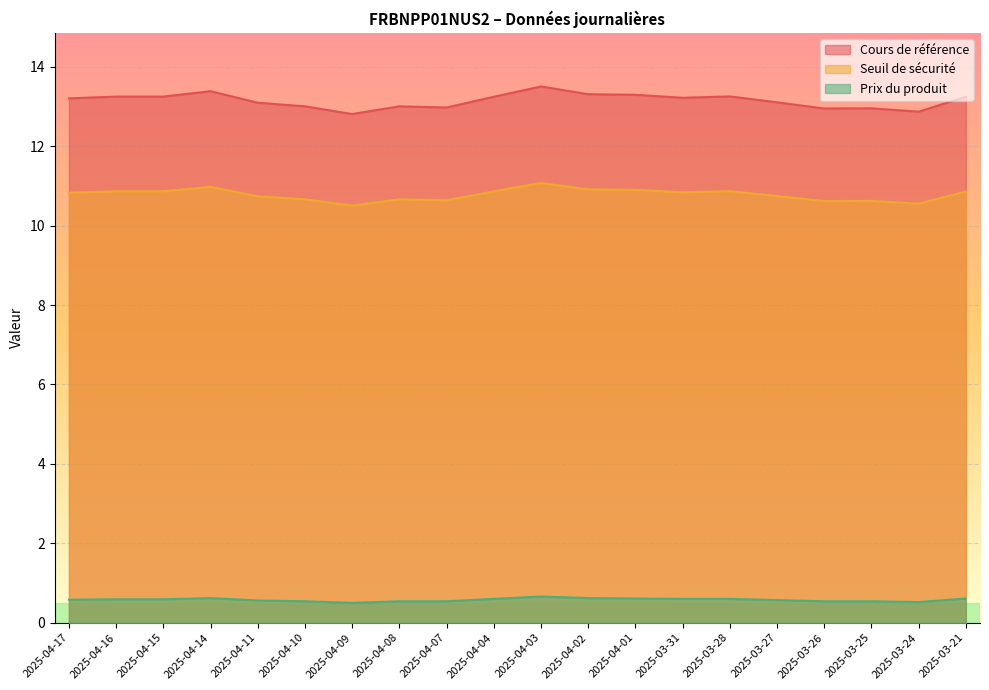

Rank the series at 2025-04-17 from highest to lowest value.

Cours de référence, Seuil de sécurité, Prix du produit